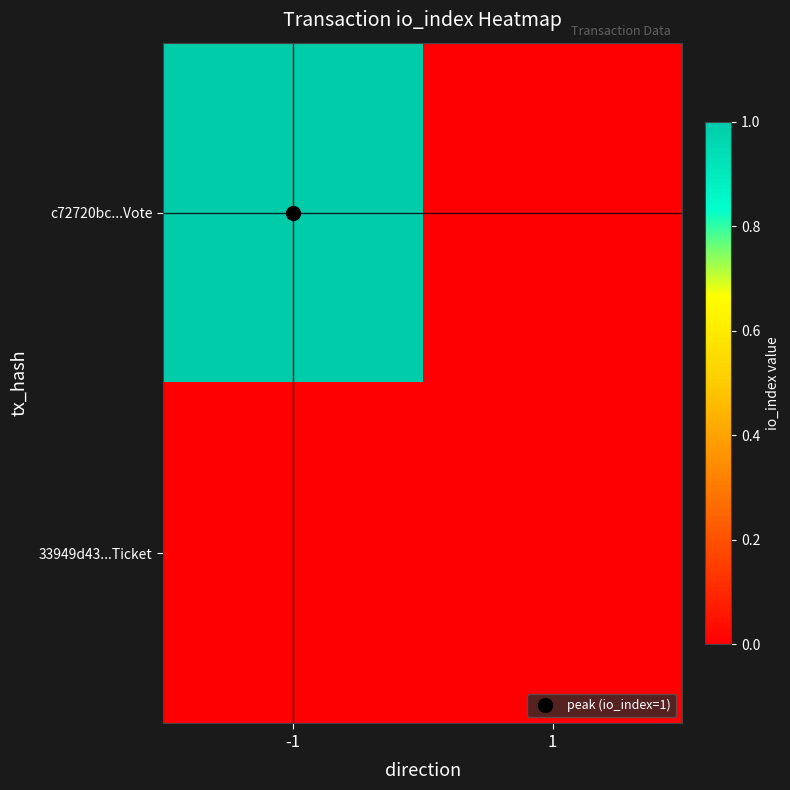

Rank the series by their maximum value, from highest to lowest.

c72720bc...Vote, 33949d43...Ticket